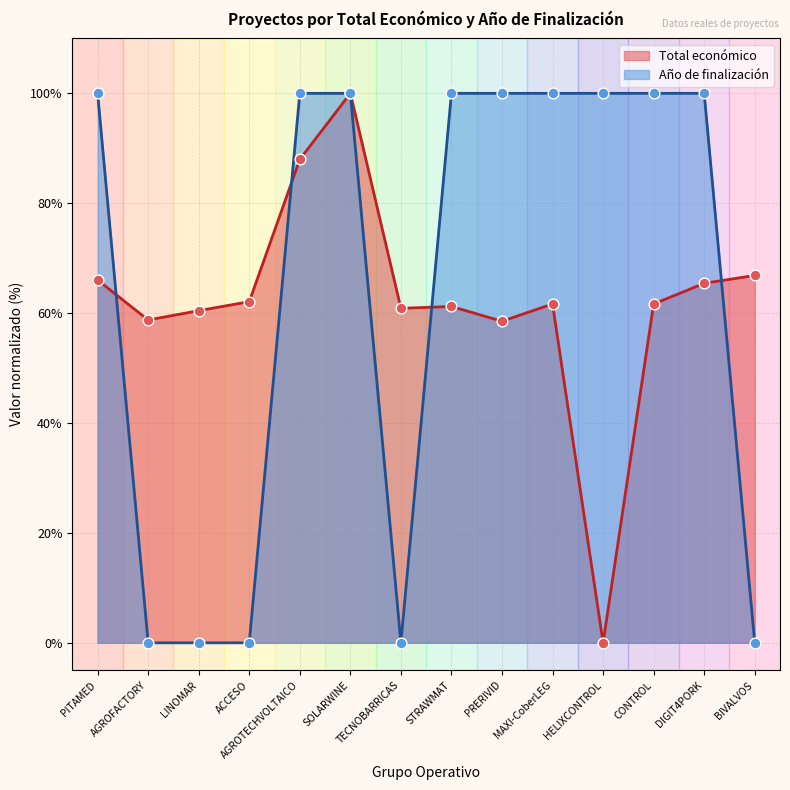

Which series has the largest Y range (max minus min)?

Total económico